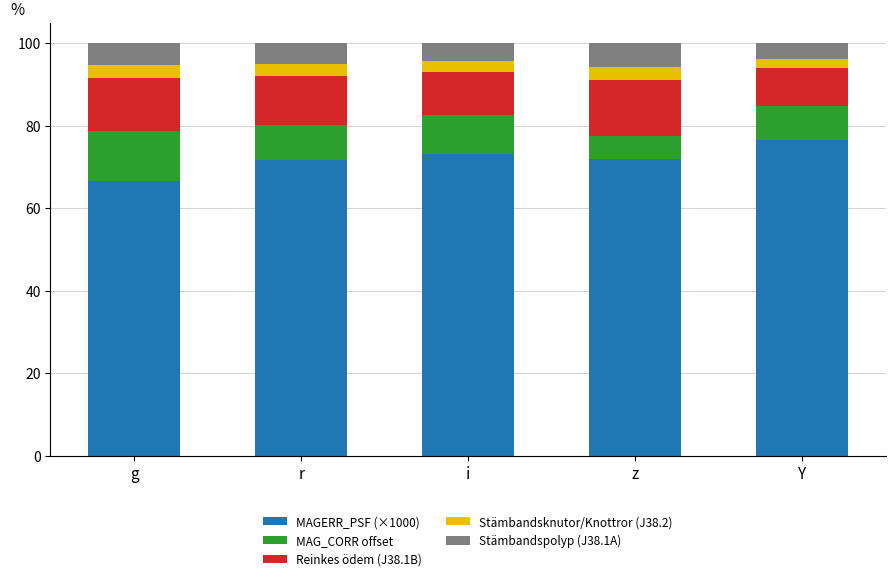

Are the bars grouped side by side (vs. stacked)?

No